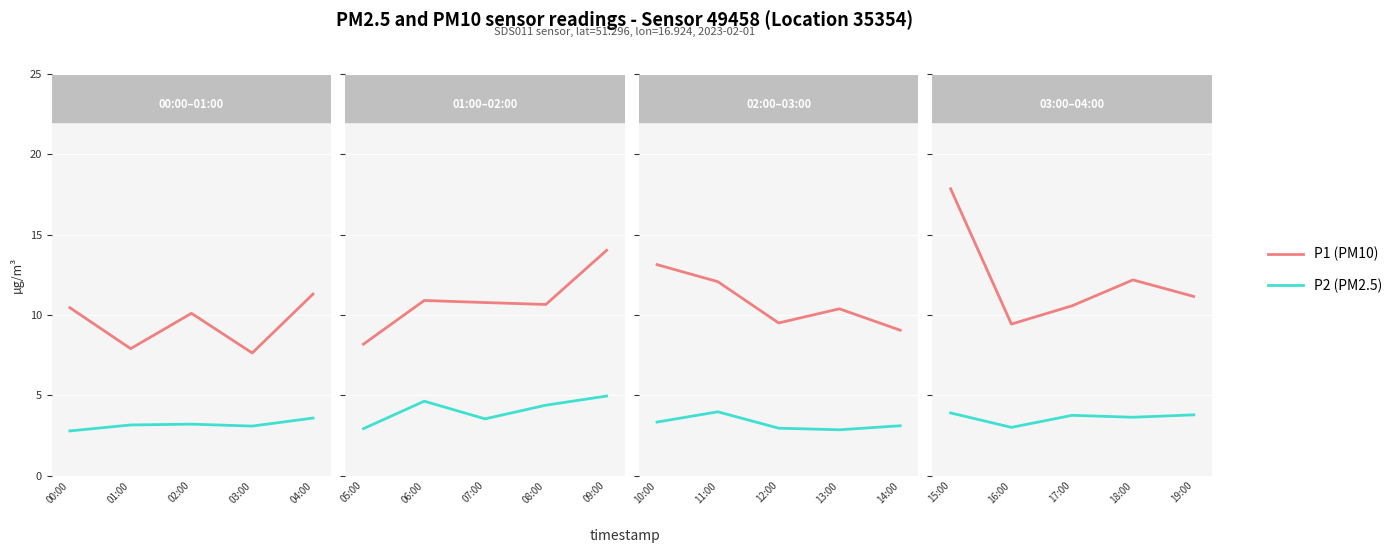

The P2 (PM2.5) series shows 4.6 at 16:00. True or false?

False